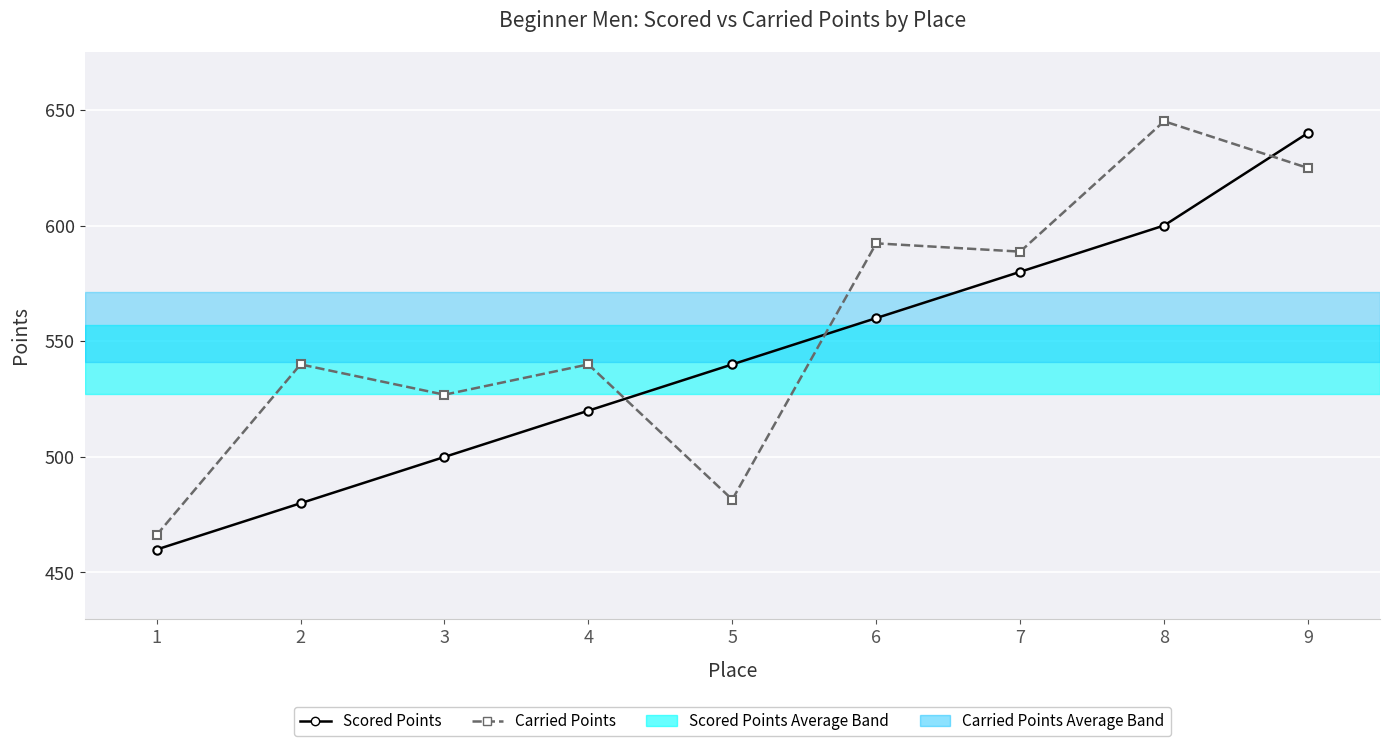

Is the value of Carried Points at 8 greater than the value of Scored Points at 4?

Yes